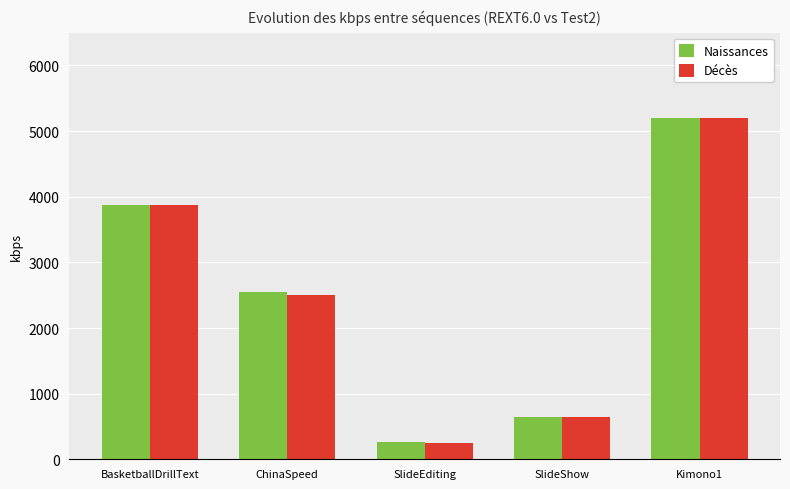

What is the difference between the maximum and minimum values in the Naissances series?

4947.1